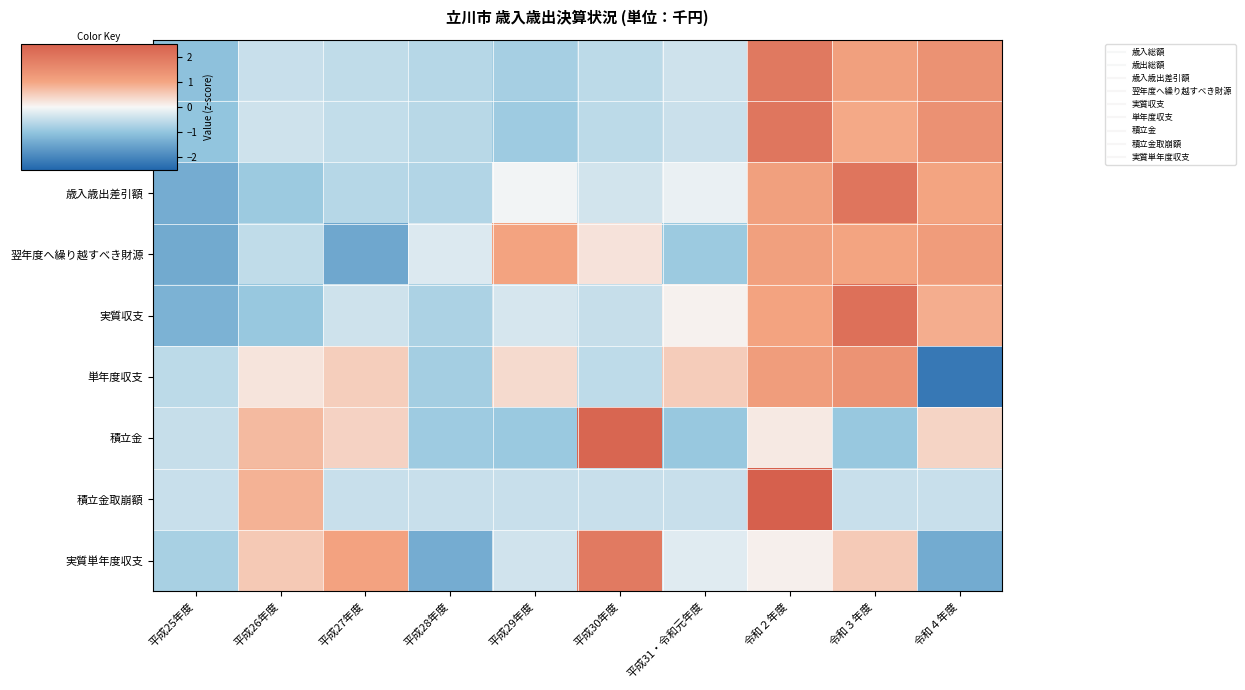

What is the spread (max minus min) of values at 令和３年度?

3.1